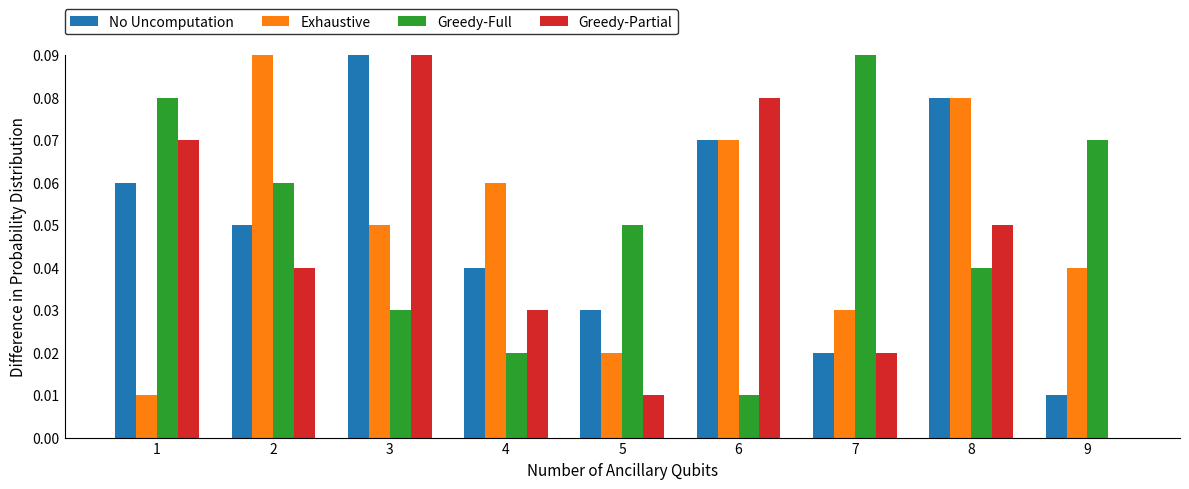

How many categories are shown in the chart?

9